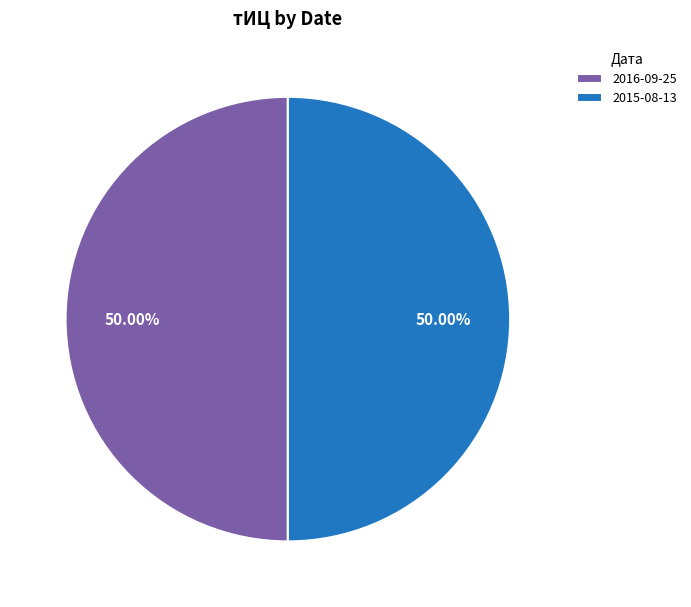

How many segments does this pie chart have?

2